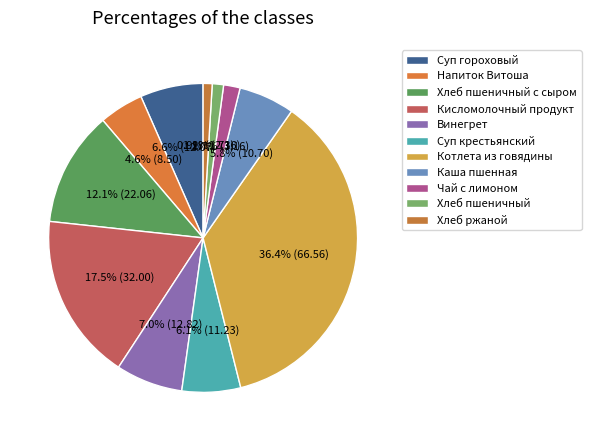

Rank the categories by value from lowest to highest.

Хлеб ржаной, Хлеб пшеничный, Чай с лимоном, Напиток Витоша, Каша пшенная, Суп крестьянский, Суп гороховый, Винегрет, Хлеб пшеничный с сыром, Кисломолочный продукт, Котлета из говядины